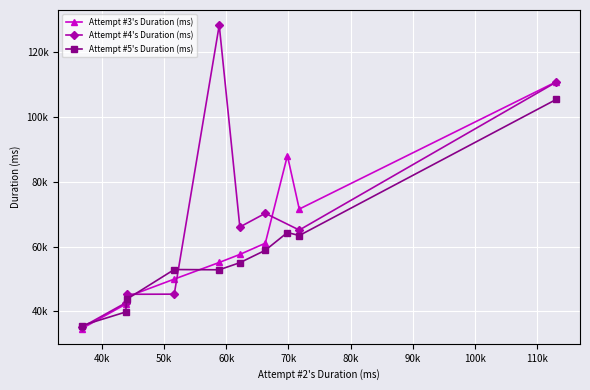

Is the value of Attempt #5's Duration (ms) at 1-2 greater than the value of Attempt #4's Duration (ms) at End?

No